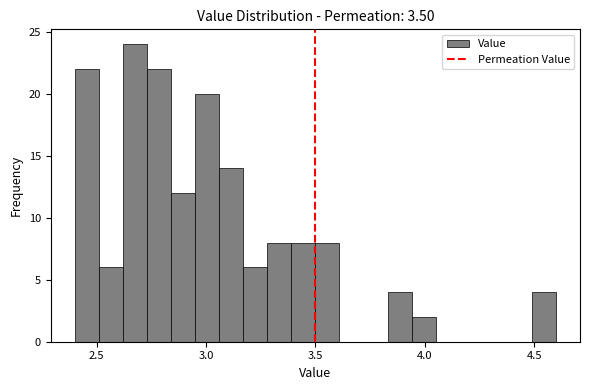

Read against the x-axis, roughly where is the centre of the tallest bar?

2.70